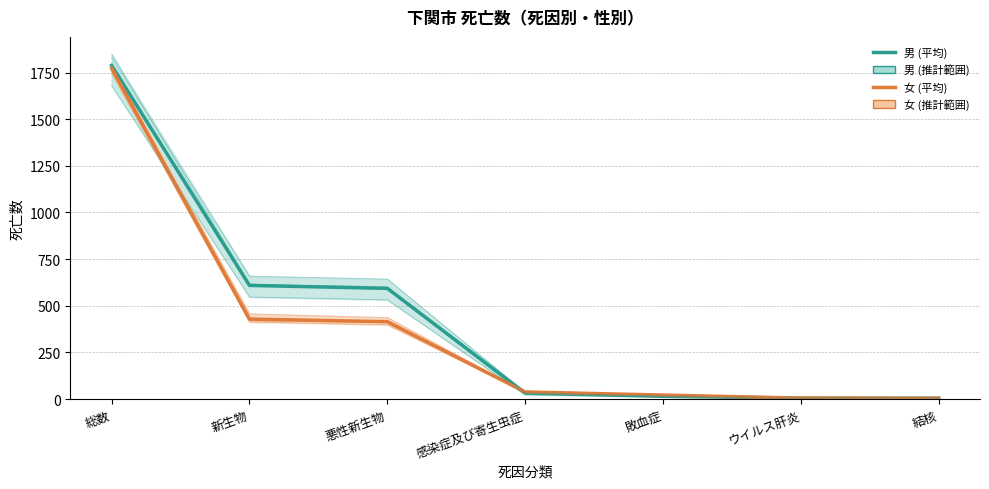

Which series has the largest total across all categories?

男 mean